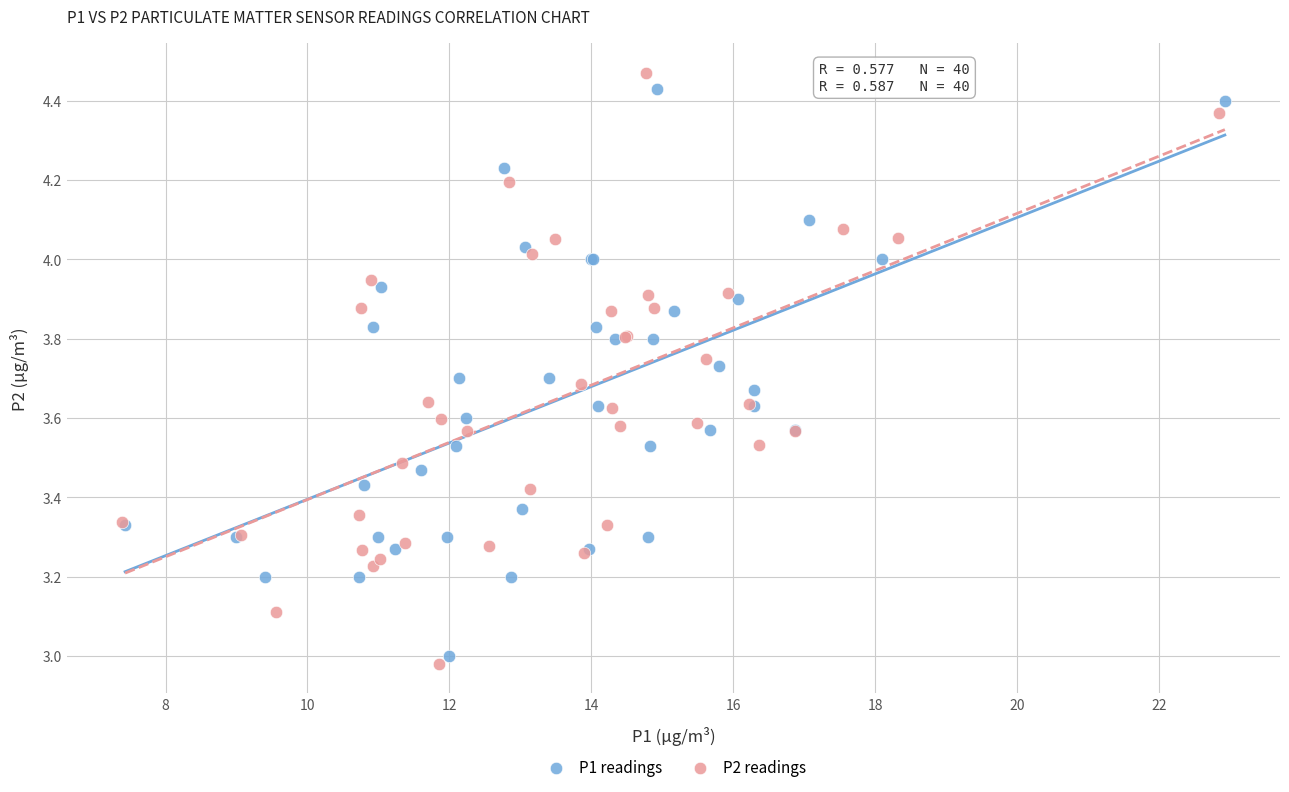

Which series has the largest Y range (max minus min)?

P2 readings